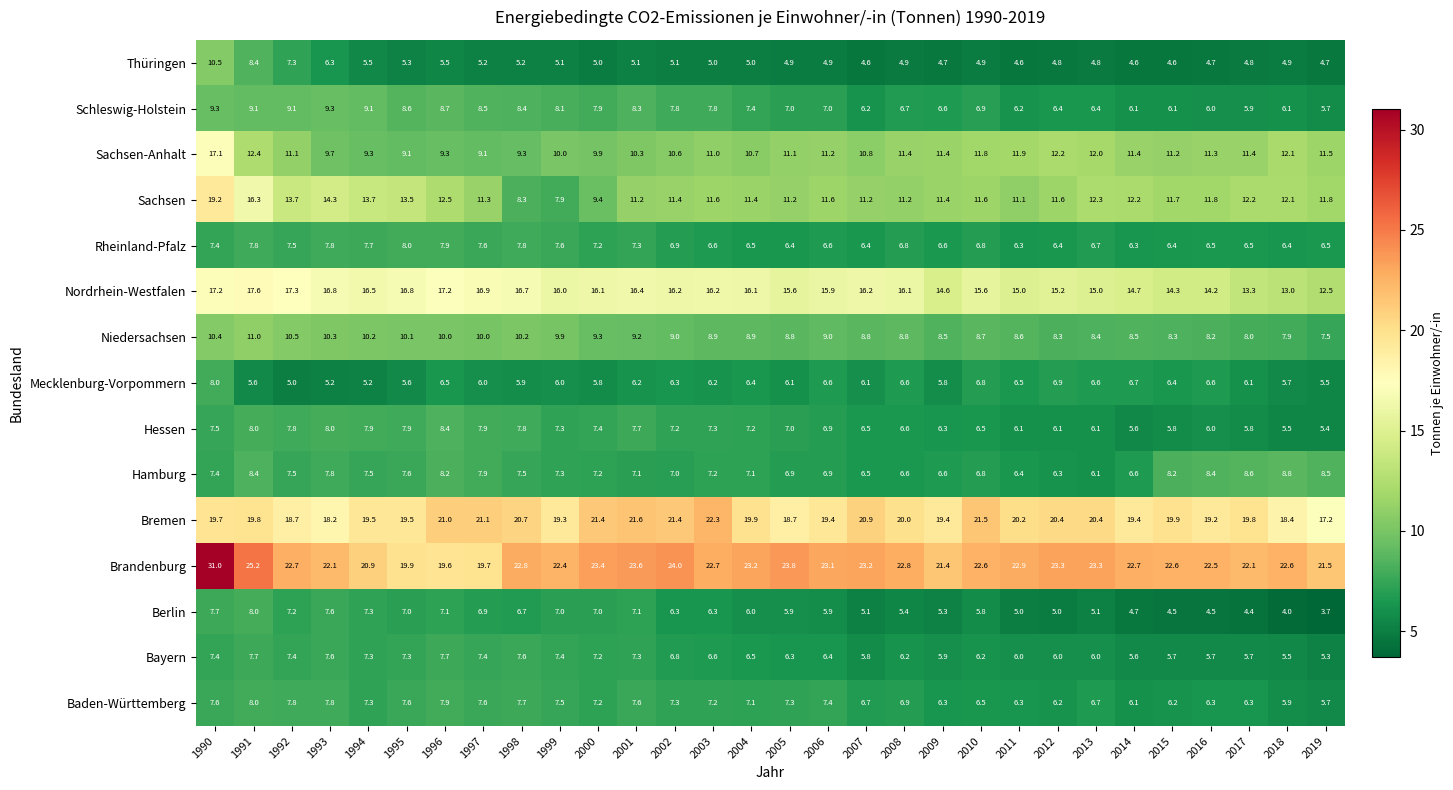

Which series has the widest spread of values?

Brandenburg